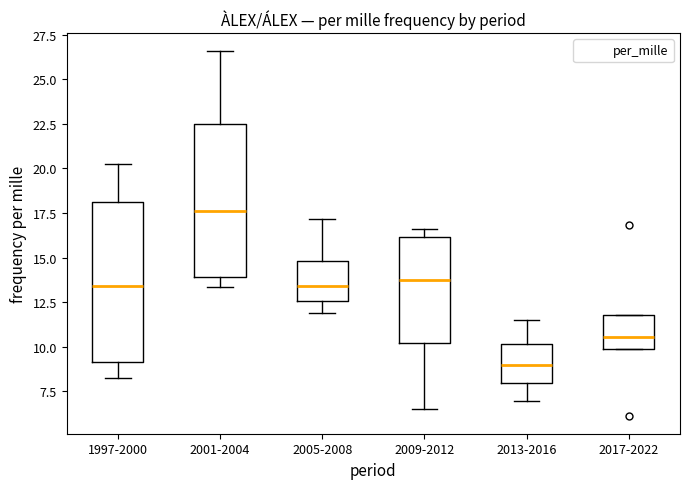

Reading left to right, read every box against the y-axis: the position of its median line, the range the box covers, and the ends of its whiskers. The values are not printed on the chart, so give them approximately, as read against the axis.

1997-2000: median 13.5, box 9.0 to 18.0, whiskers 8.5 to 20.0
2001-2004: median 17.5, box 14.0 to 22.5, whiskers 13.5 to 26.5
2005-2008: median 13.5, box 12.5 to 15.0, whiskers 12.0 to 17.0
2009-2012: median 14.0, box 10.0 to 16.0, whiskers 6.5 to 16.5
2013-2016: median 9.0, box 8.0 to 10.0, whiskers 7.0 to 11.5
2017-2022: median 10.5, box 10.0 to 12.0, whiskers 10.0 to 12.0